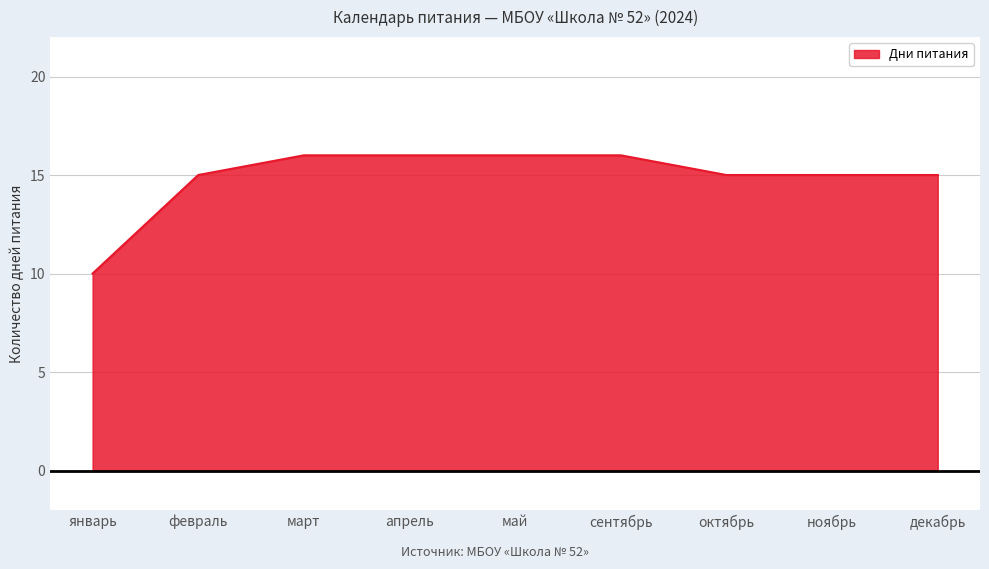

What is the maximum value shown in the chart?

16